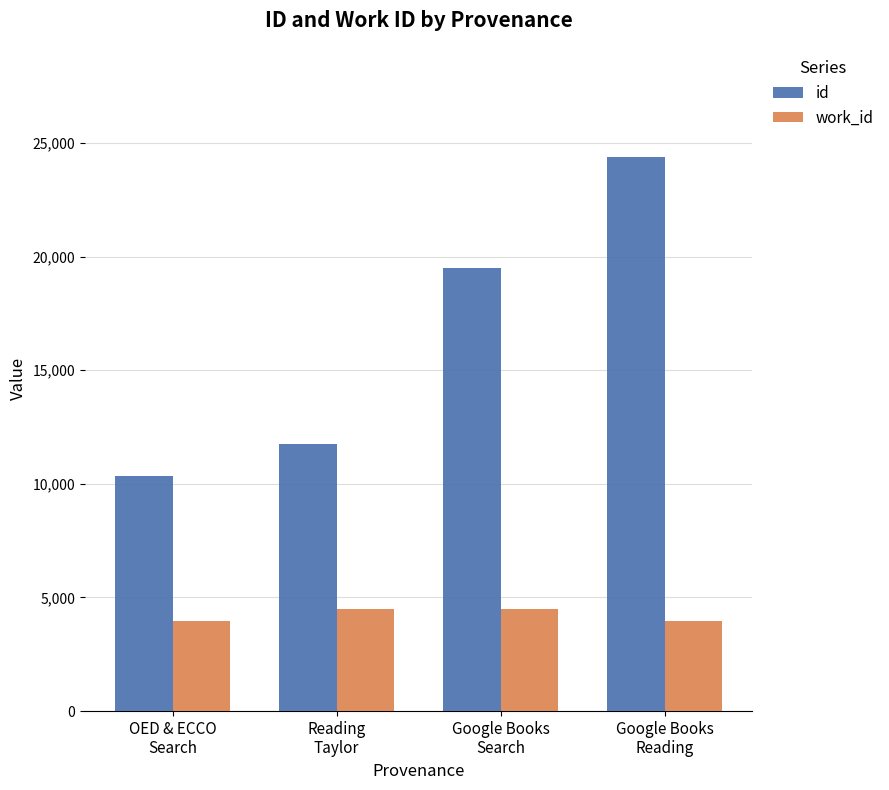

What is the value of the work_id bar at the 4th from the left?

3986